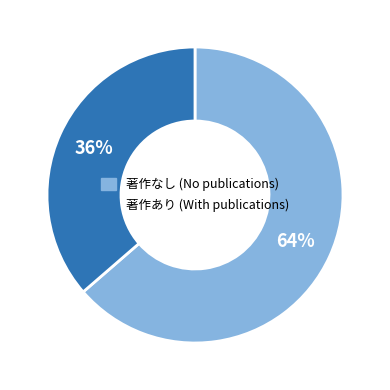

To the nearest percent, what is the average slice percentage?

50%